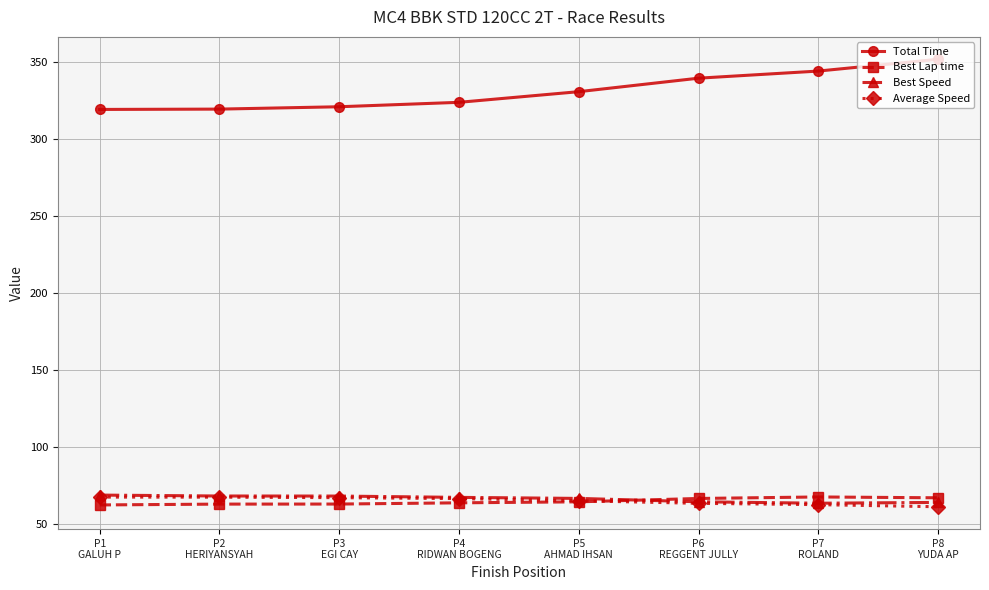

Which series has the widest spread of values?

Total Time